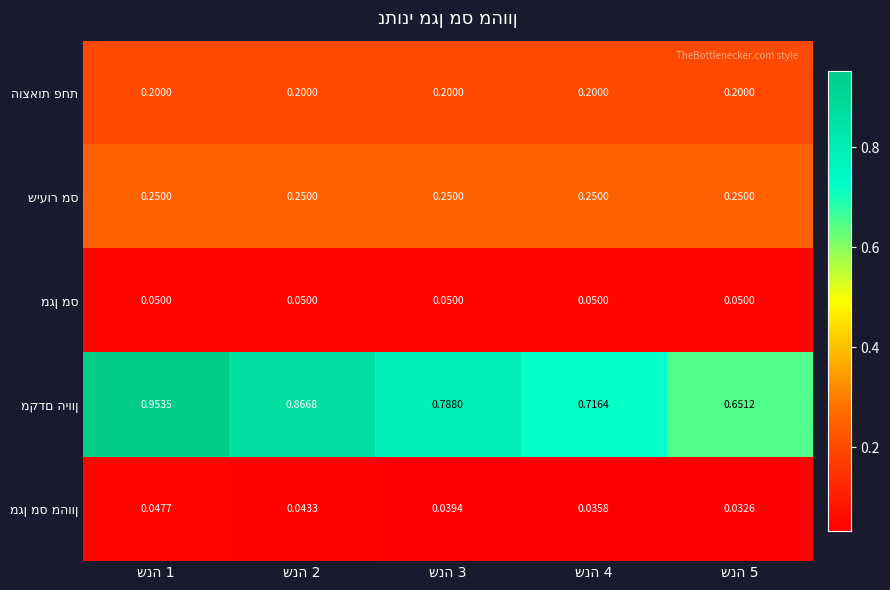

Which label corresponds to the largest value in the chart?

שנה 1